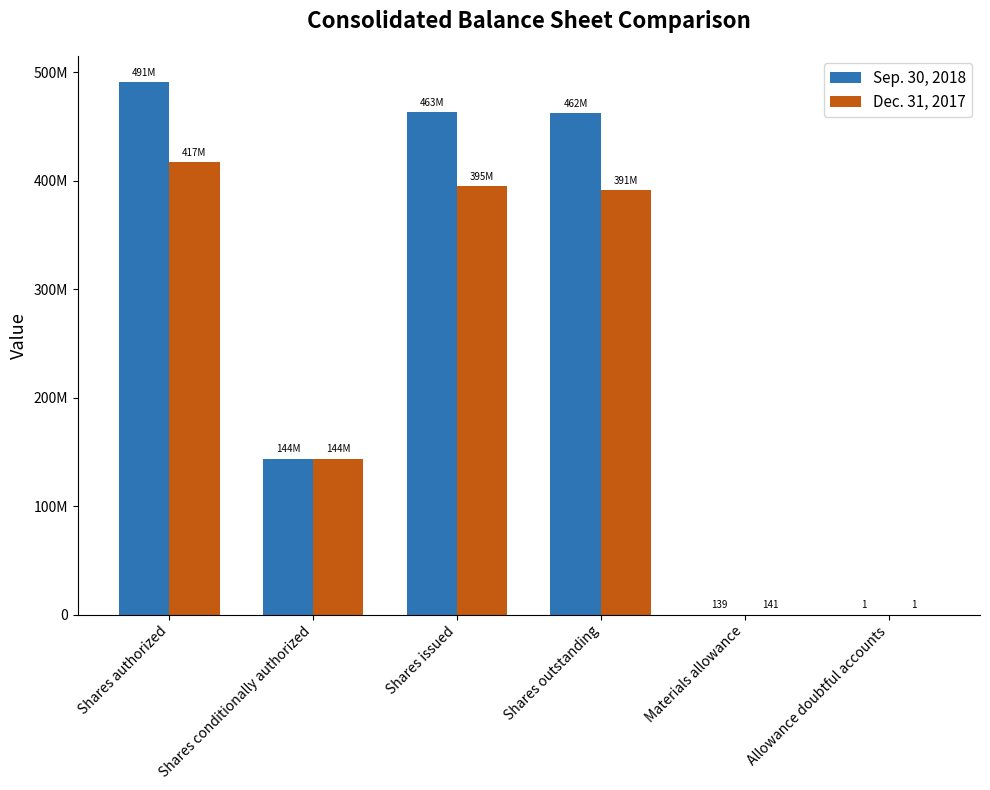

What are all the series names shown in the legend?

Sep. 30, 2018, Dec. 31, 2017